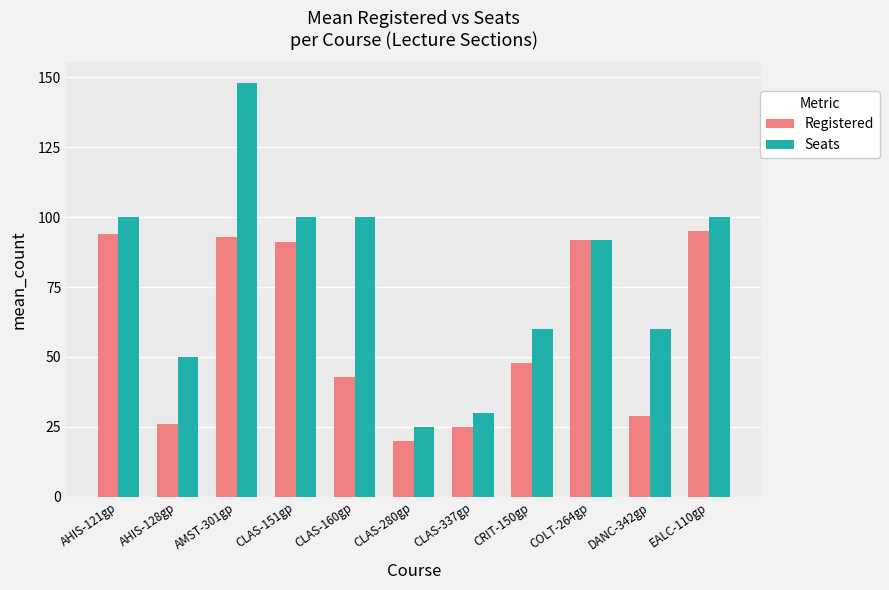

How many categories are shown in the chart?

11